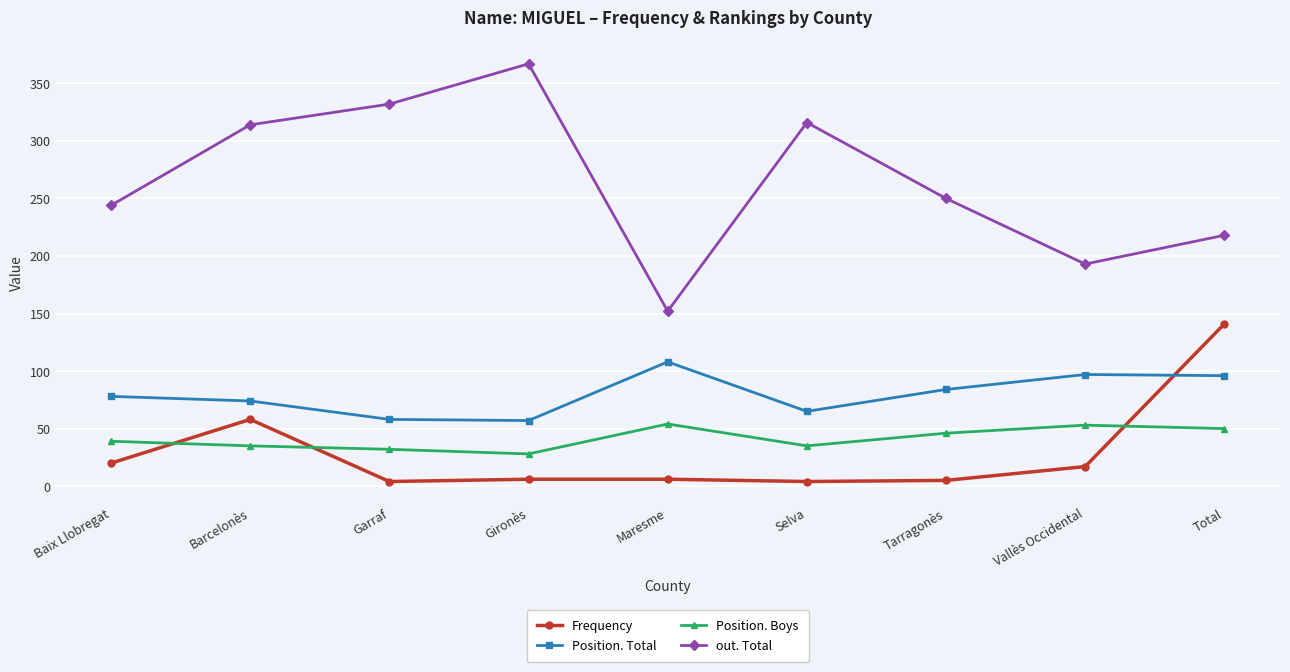

What is the total value across all series at Maresme?

320